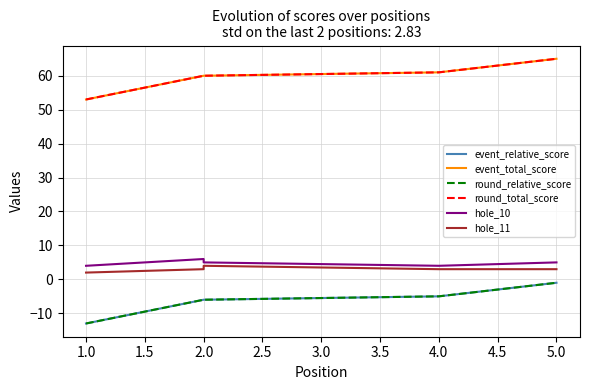

What is the total value across all series at 1.0?

86